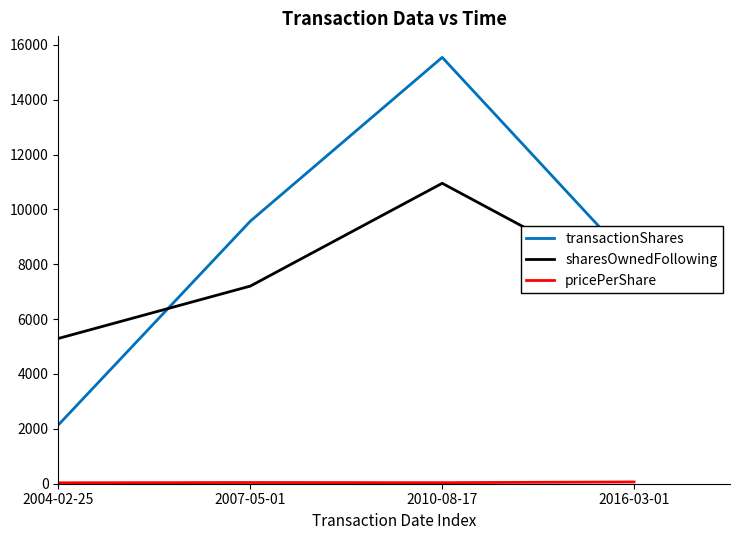

Which series has the largest range (max minus min)?

transactionShares